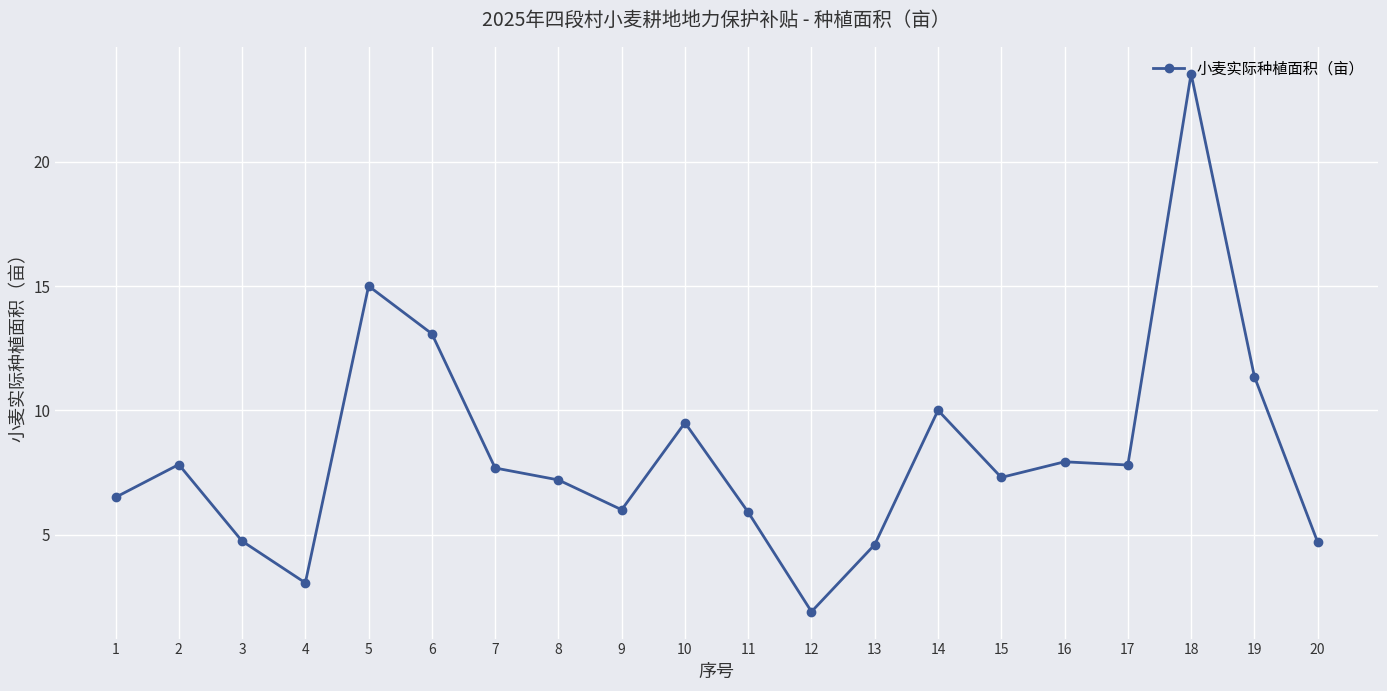

How many data points are above 7?

12